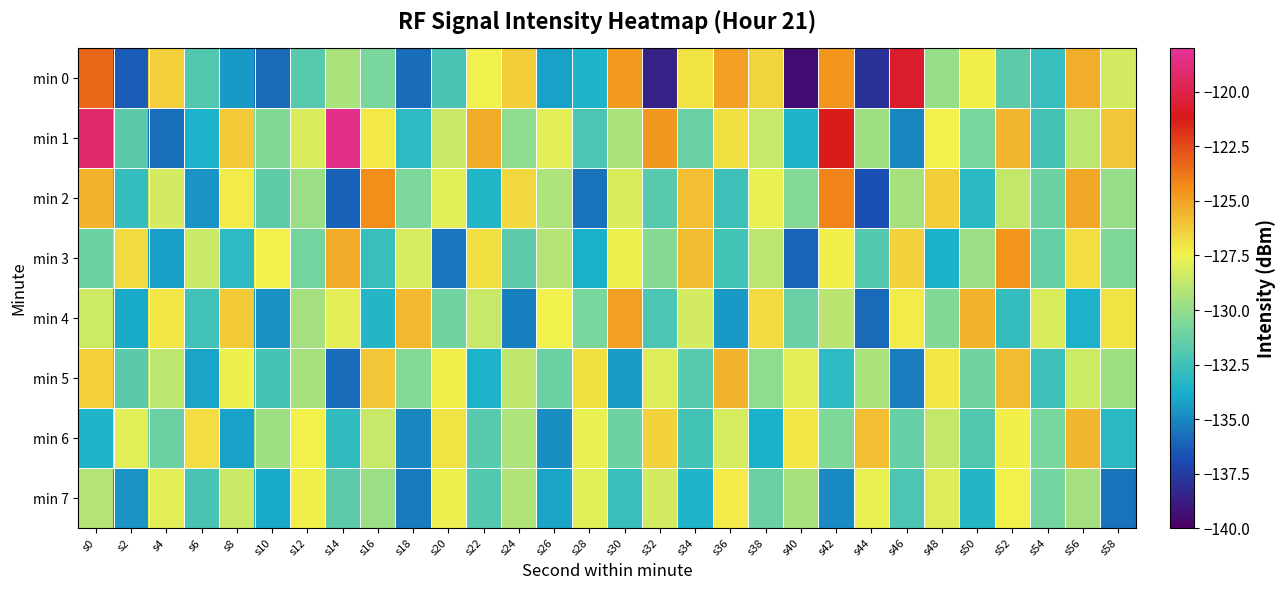

Which has a higher value, s2 or s36?

s36